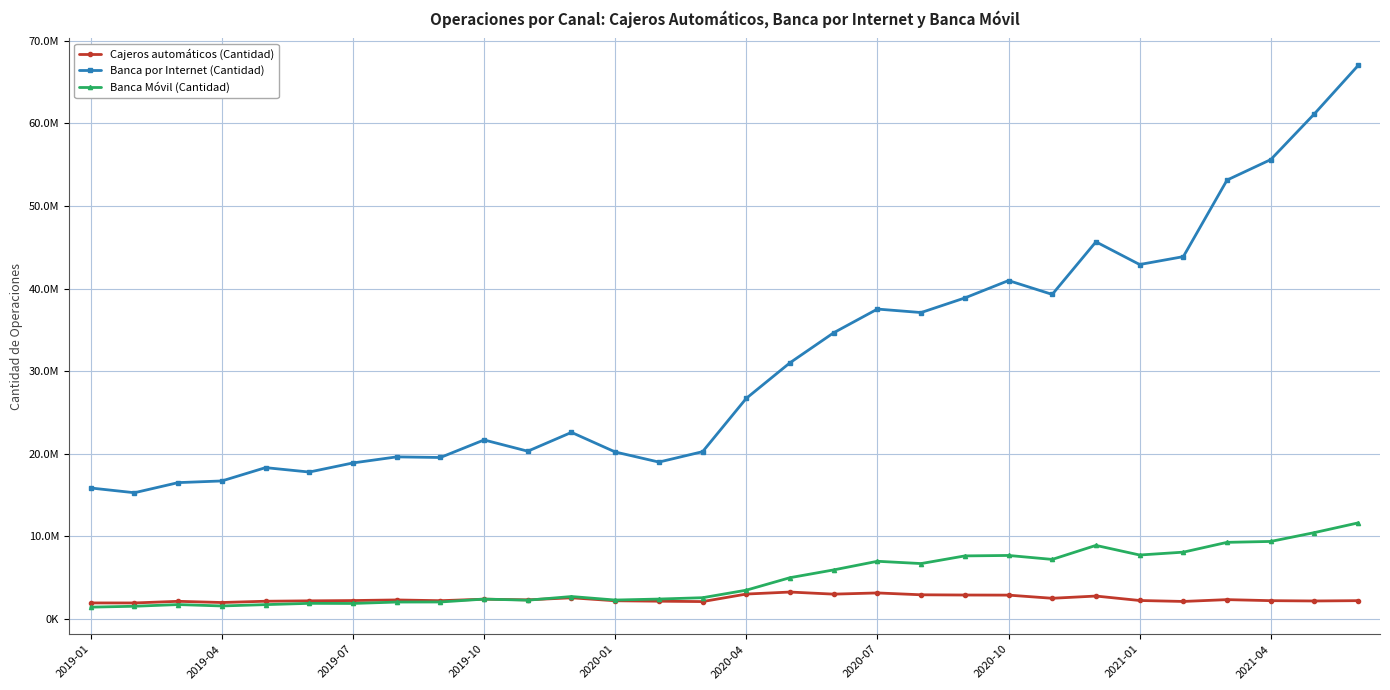

What are all the series names shown in the legend?

Cajeros automáticos (Cantidad), Banca por Internet (Cantidad), Banca Móvil (Cantidad)